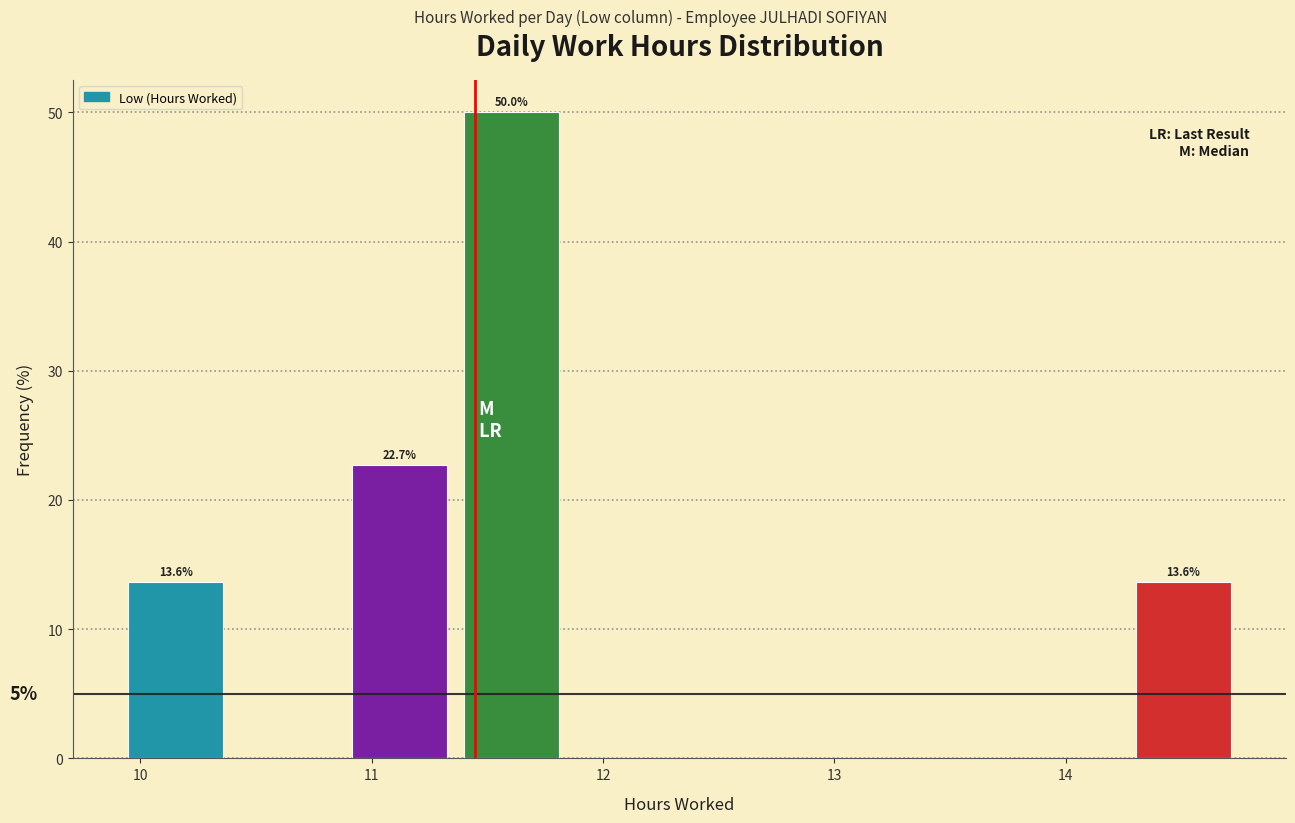

Over which range of the x-axis is the bar tallest?

11.4 to 11.8